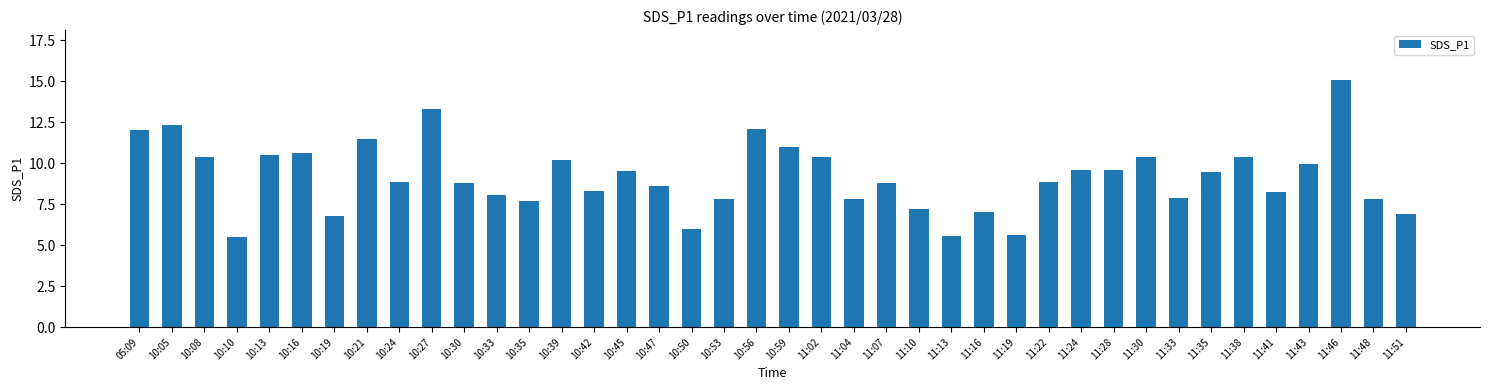

True or false: the data shows 13.3 at 10:27.

True